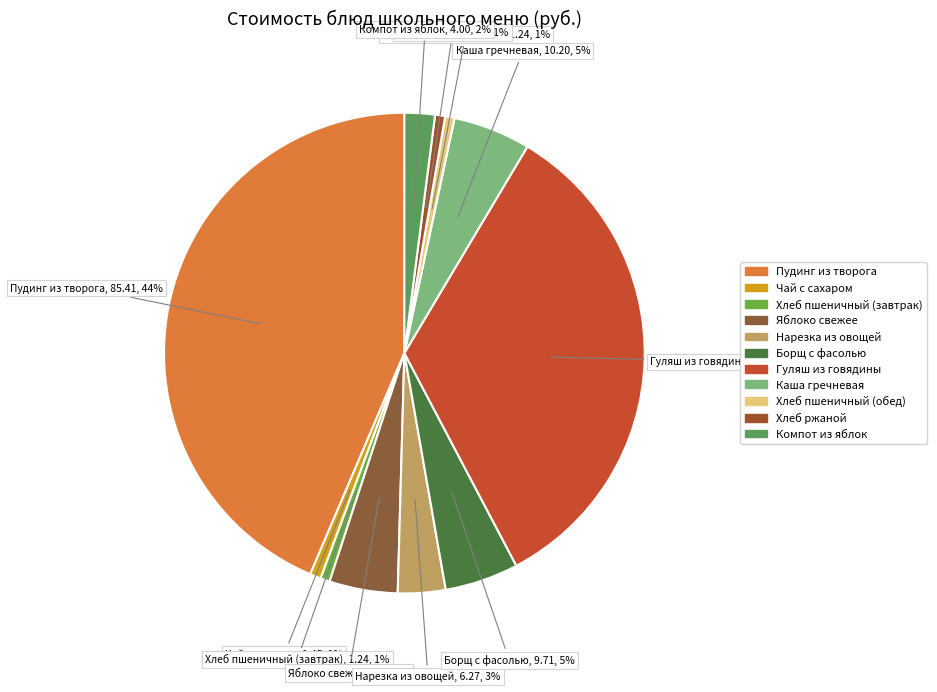

Which category has the biggest portion of the pie?

Пудинг из творога